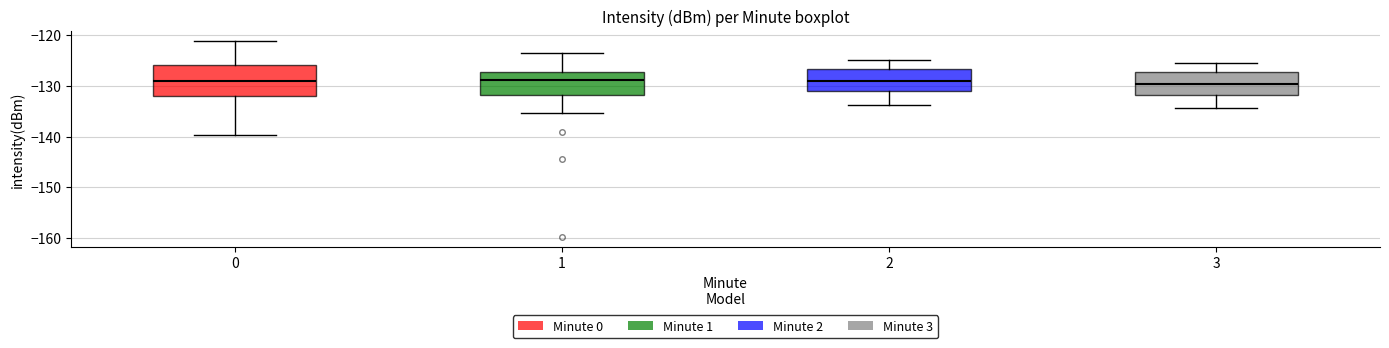

Where does the lower whisker of the box at x = 3 end on the y-axis? The values are not printed on the chart, so give them approximately, as read against the axis.

-134